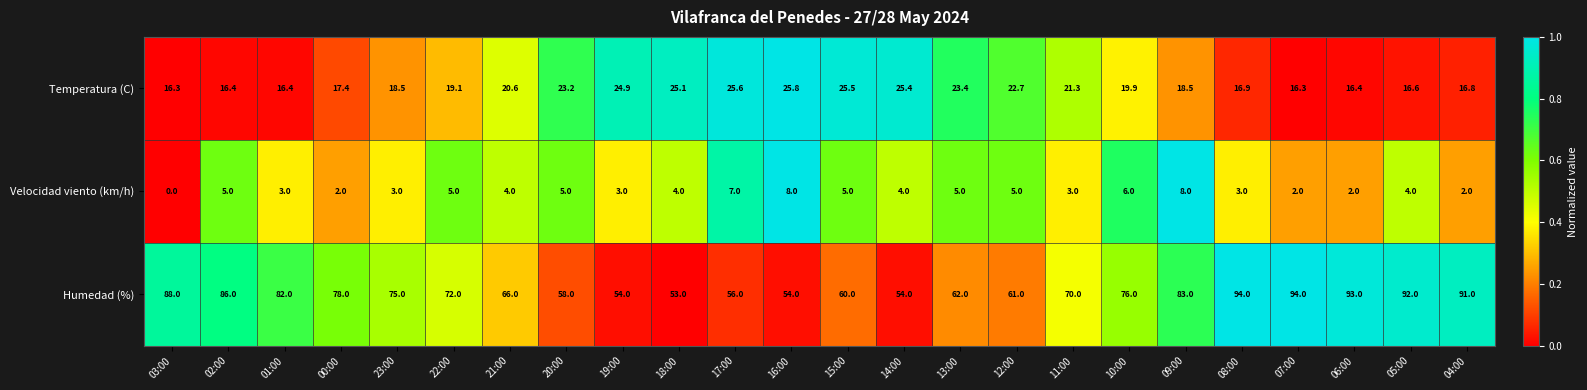

The value of Velocidad viento (km/h) at 18:00 is 6.4. True or false?

False